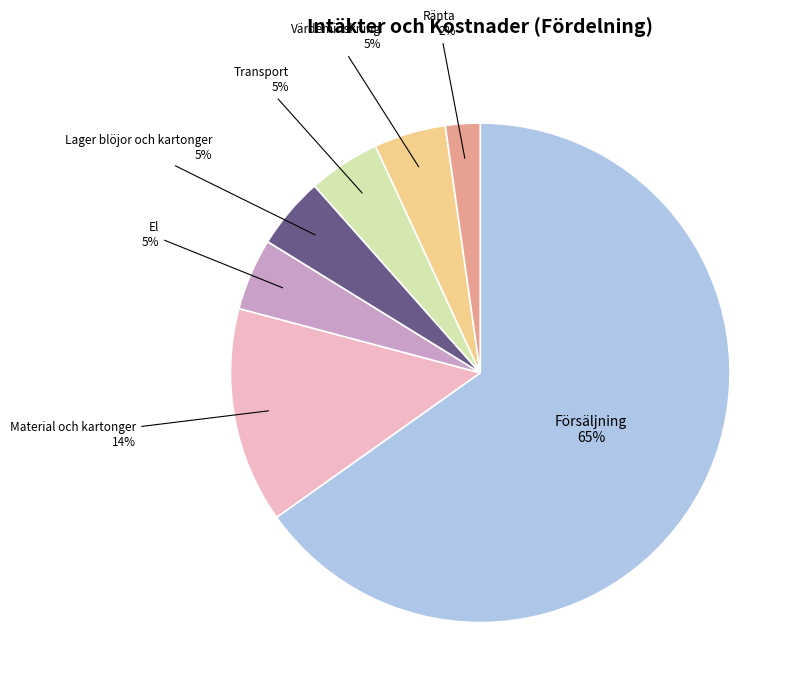

True or false: Transport accounts for 5% of the total.

True